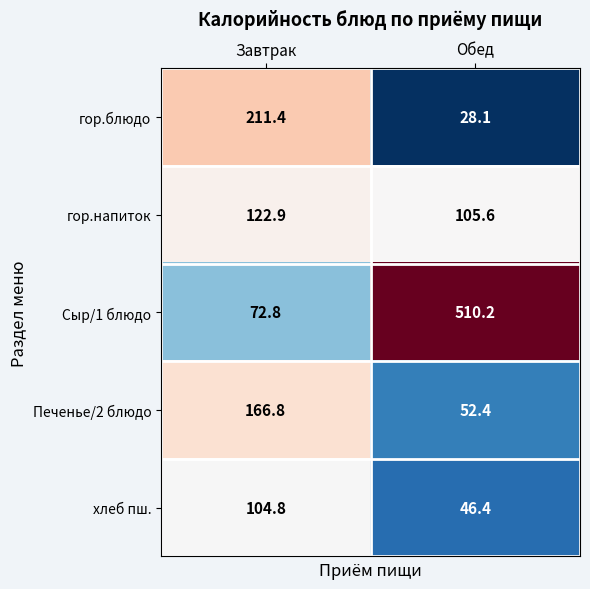

Which series has the largest total across all categories?

Сыр/1 блюдо